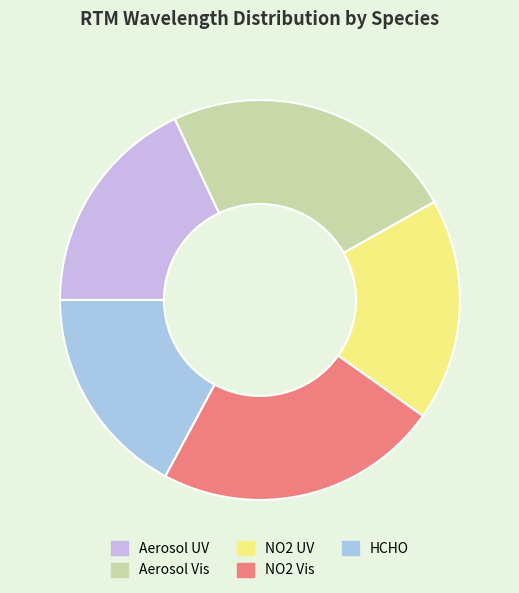

What is the total percentage of Aerosol UV and Aerosol Vis?

41.8%